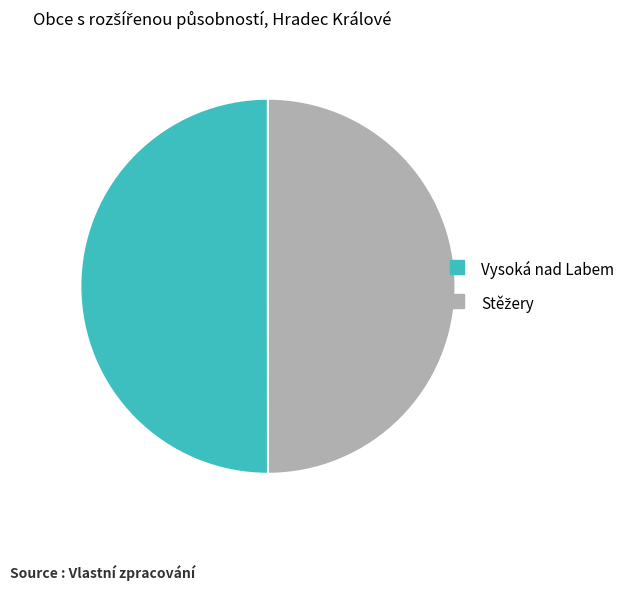

True or false: Vysoká nad Labem accounts for 50% of the total.

True